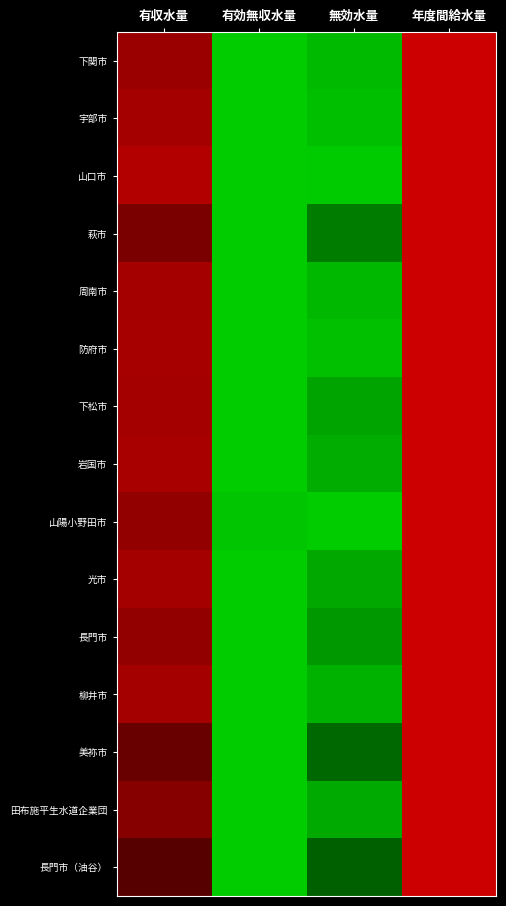

What is the total value across all series at 有効無収水量?

-15.0